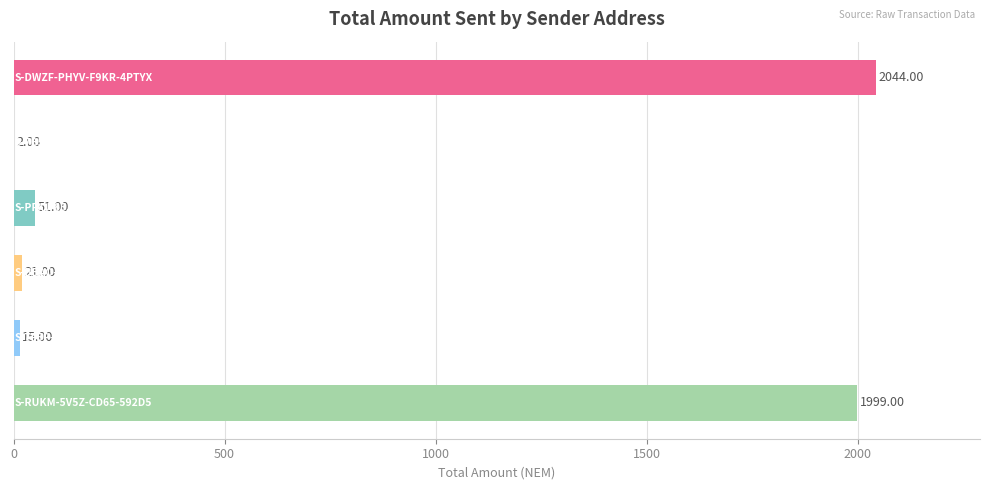

What is the sum of all values?

4132